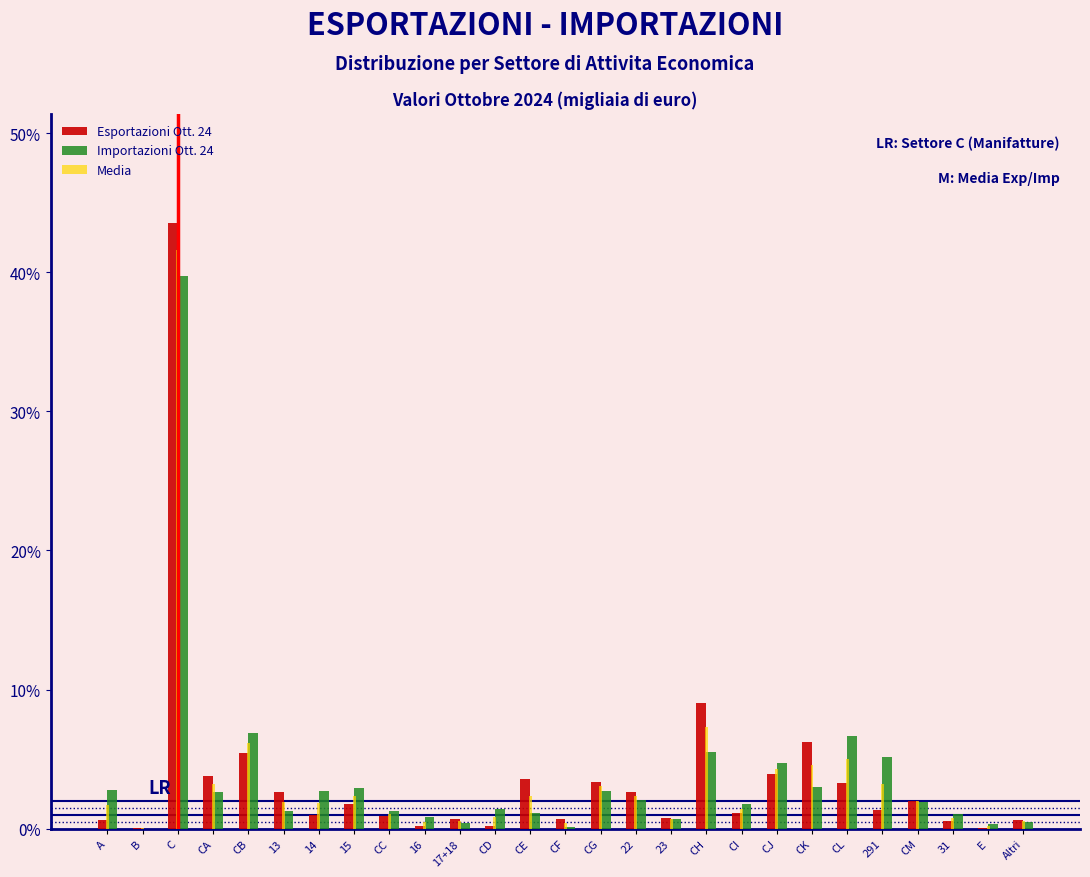

The value of Importazioni Ott. 24 at CM is 1.9. True or false?

True